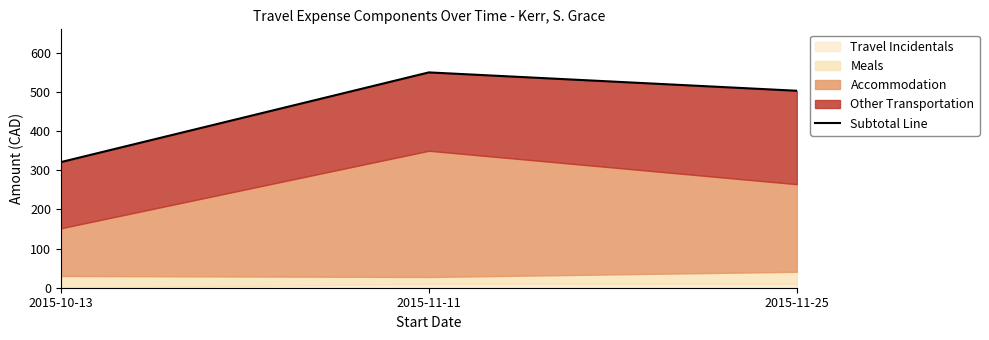

Reading left to right, what are all the values shown in this chart?

2015-10-13=320.9	2015-11-11=550.0	2015-11-25=503.1